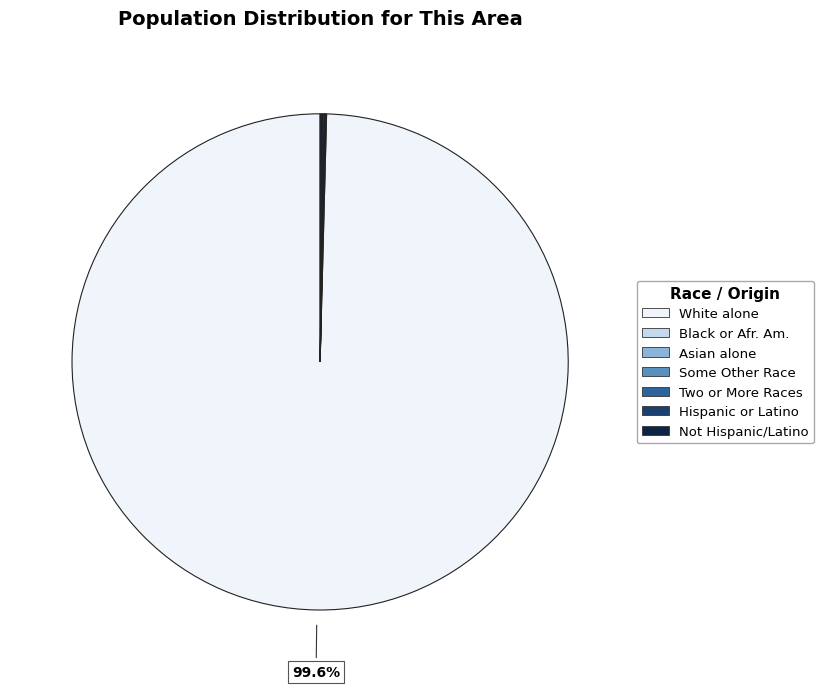

To the nearest percent, what is the difference between the largest and smallest slice percentages?

100%